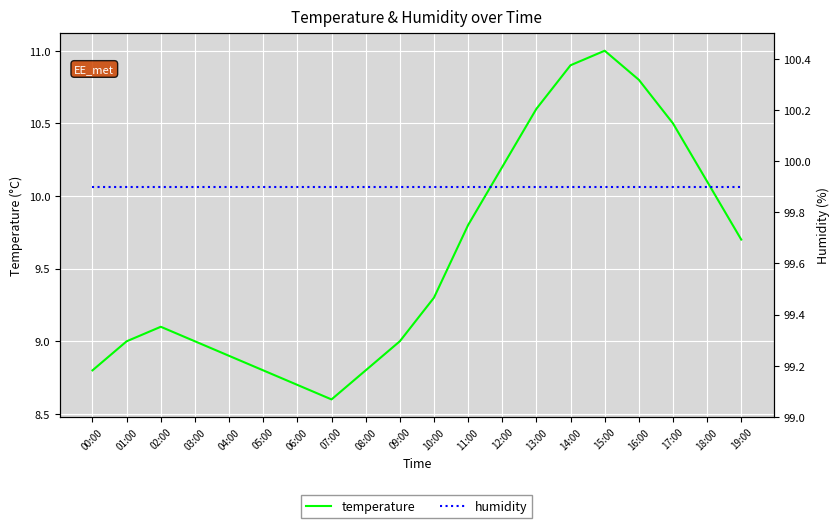

How many interior local peaks does the temperature series have?

2